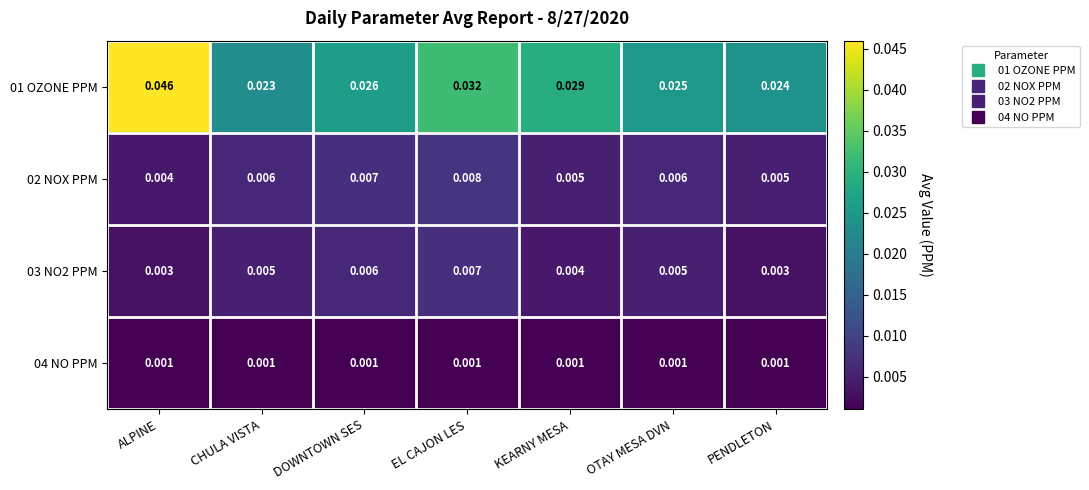

Where is 01 OZONE PPM nearest to the value 0?

CHULA VISTA